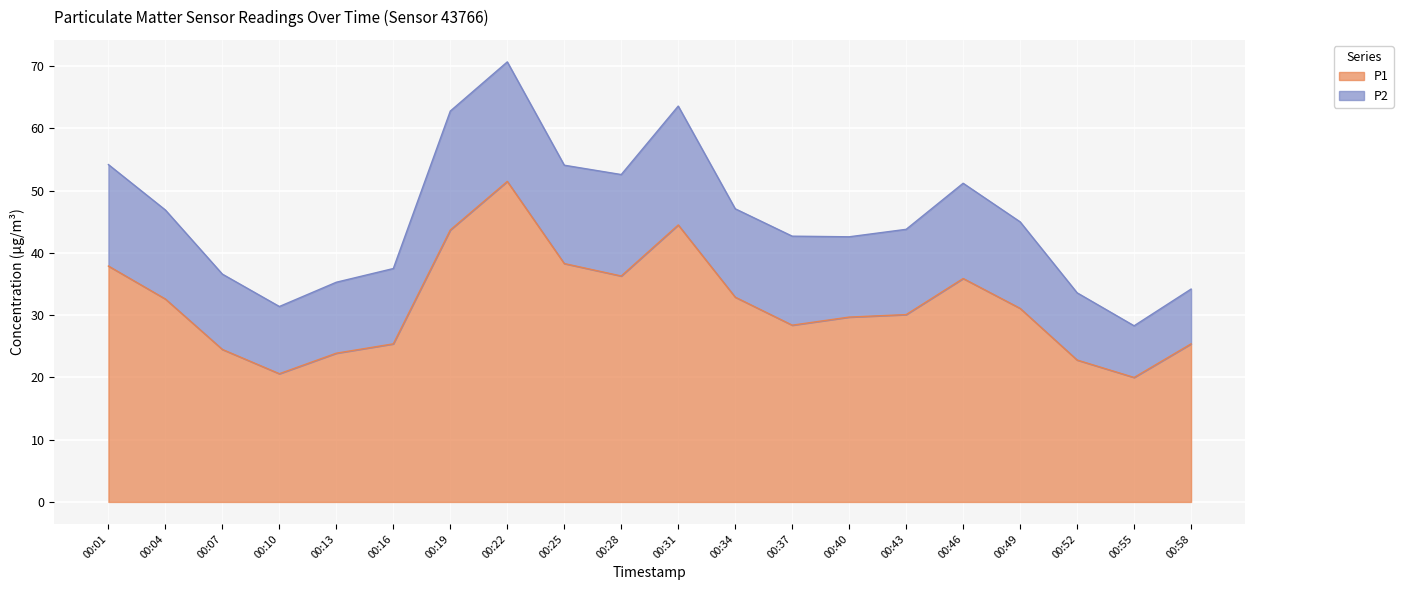

Which label corresponds to the smallest value in the chart?

00:55